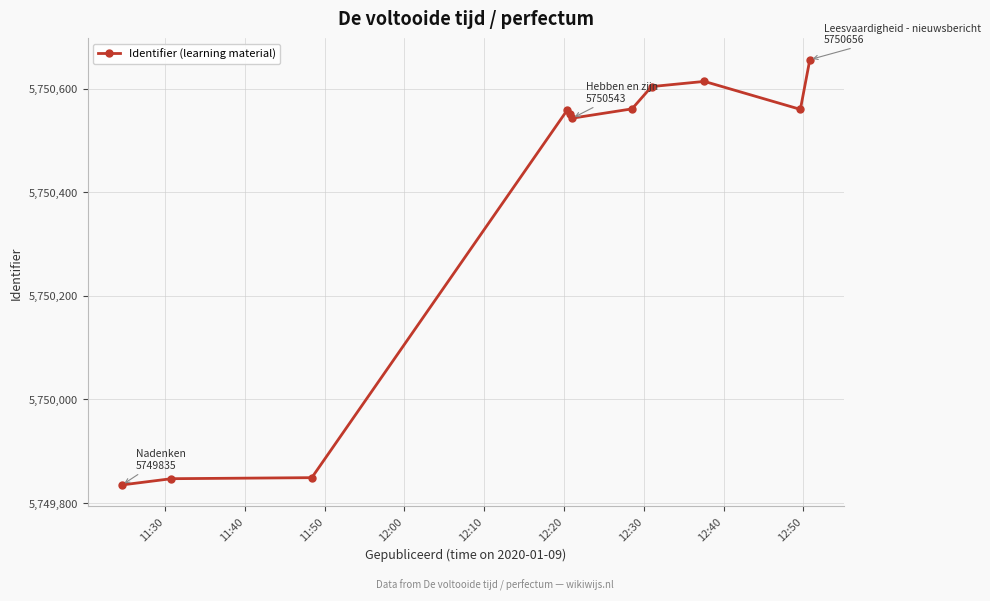

What is the sum of all values?

63254178